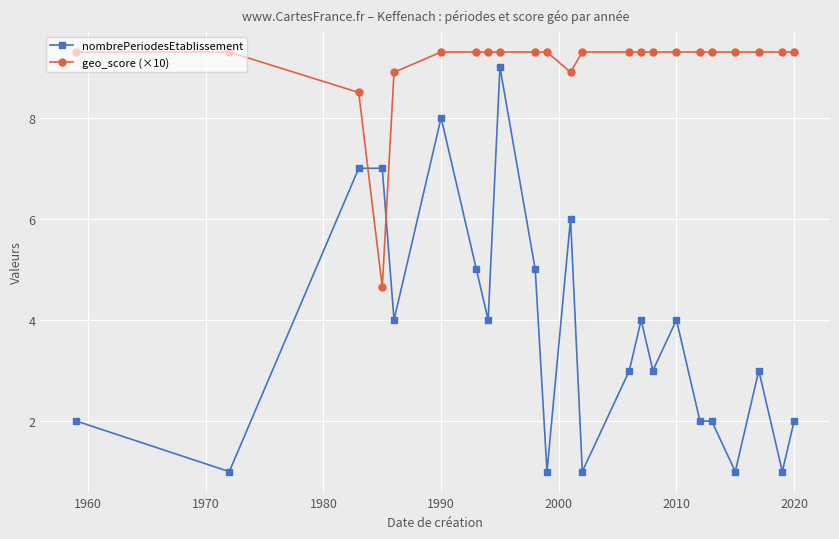

What is the value of the nombrePeriodesEtablissement point at the 23rd from the left?

2.0